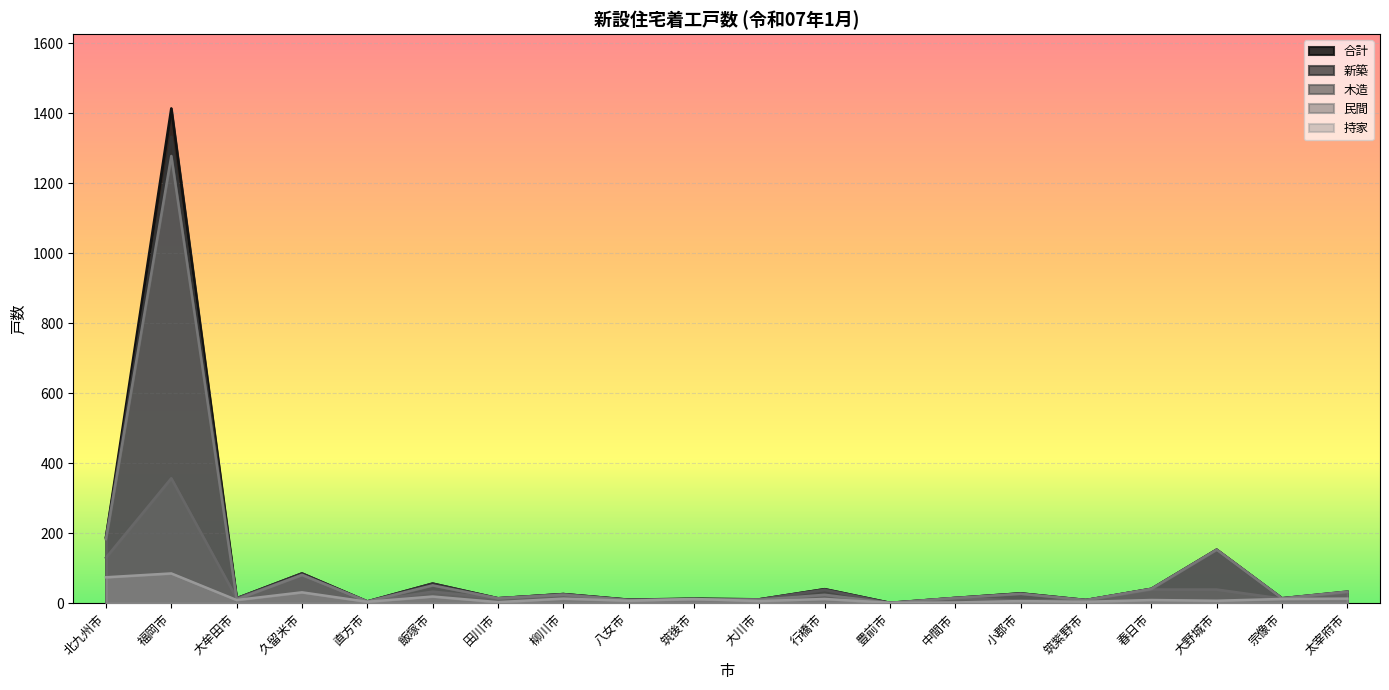

Rank the categories by 新築 value from lowest to highest.

豊前市, 直方市, 筑紫野市, 八女市, 大川市, 筑後市, 大牟田市, 田川市, 宗像市, 中間市, 柳川市, 小郡市, 太宰府市, 行橋市, 春日市, 飯塚市, 久留米市, 大野城市, 北九州市, 福岡市